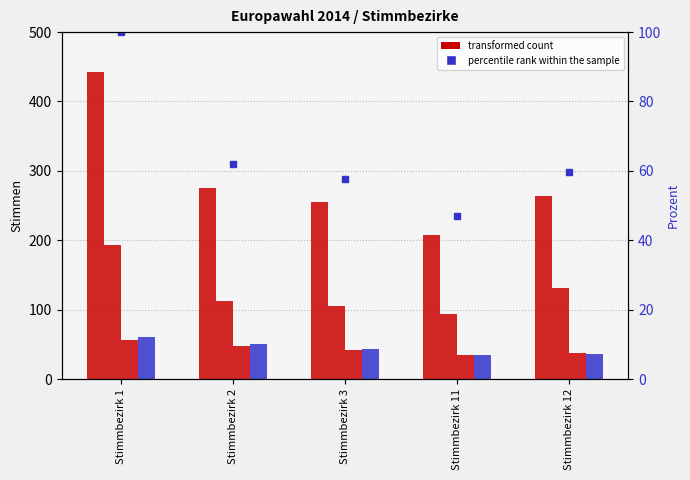

Where does the D1 series first go above 113?

Stimmbezirk 1